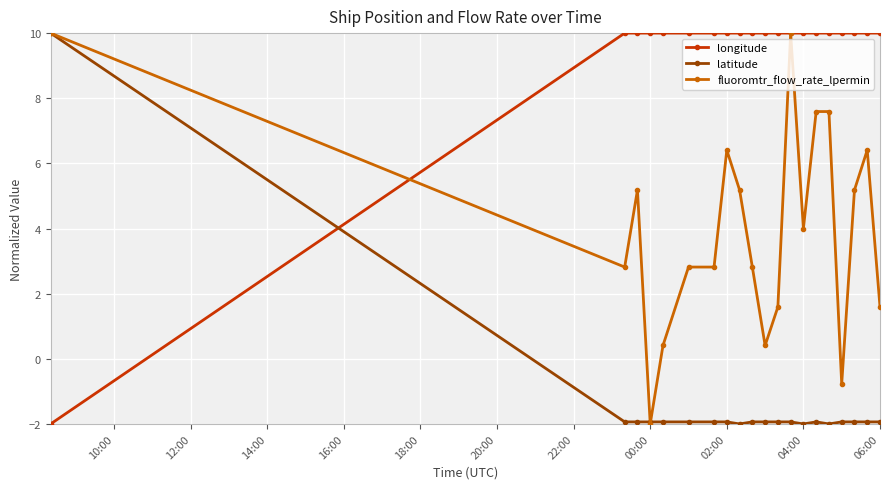

At how many categories does at least one series exceed 1?

20